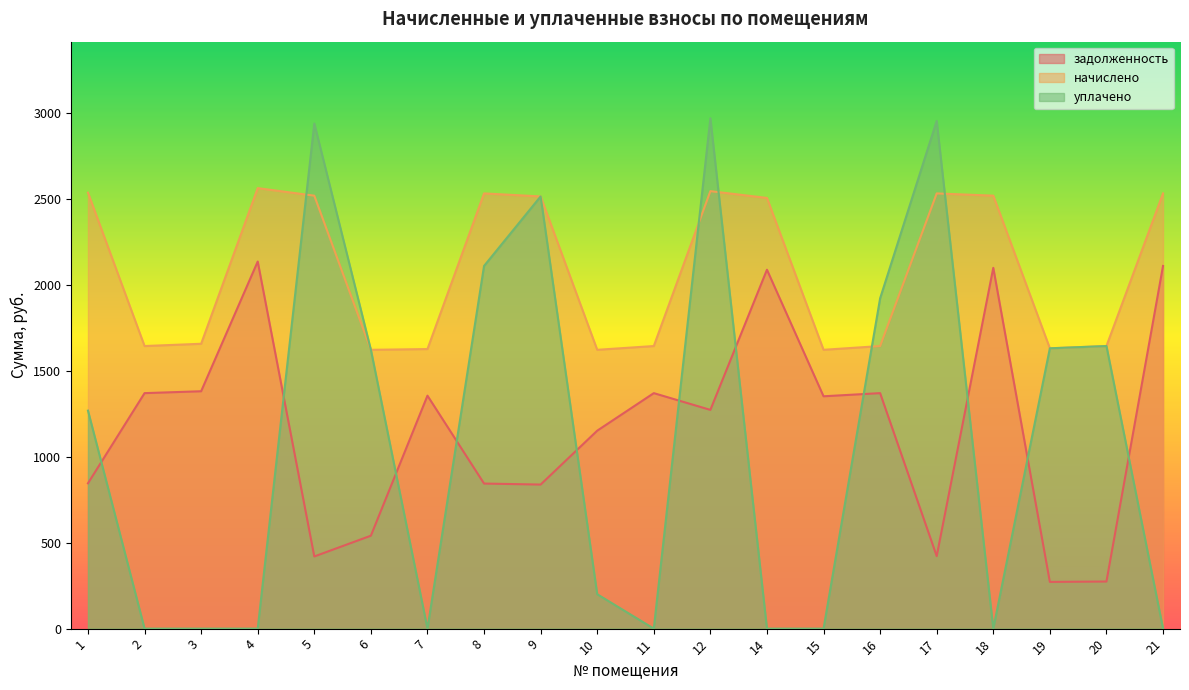

Where does the начислено series first go above 2503?

1